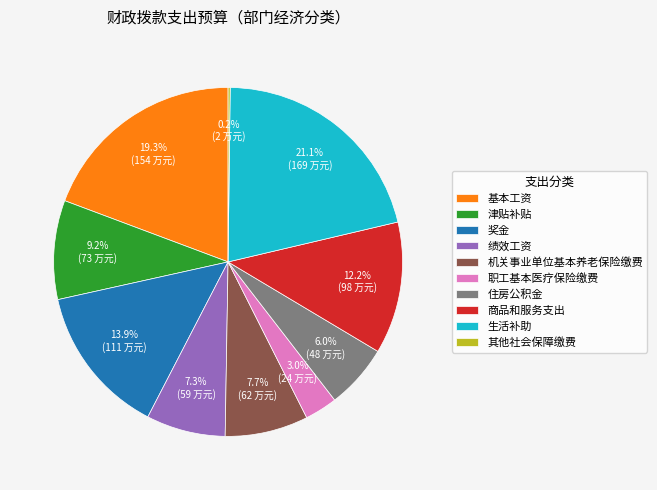

To the nearest percent, what percentage of the pie is 机关事业单位基本养老保险缴费?

8%